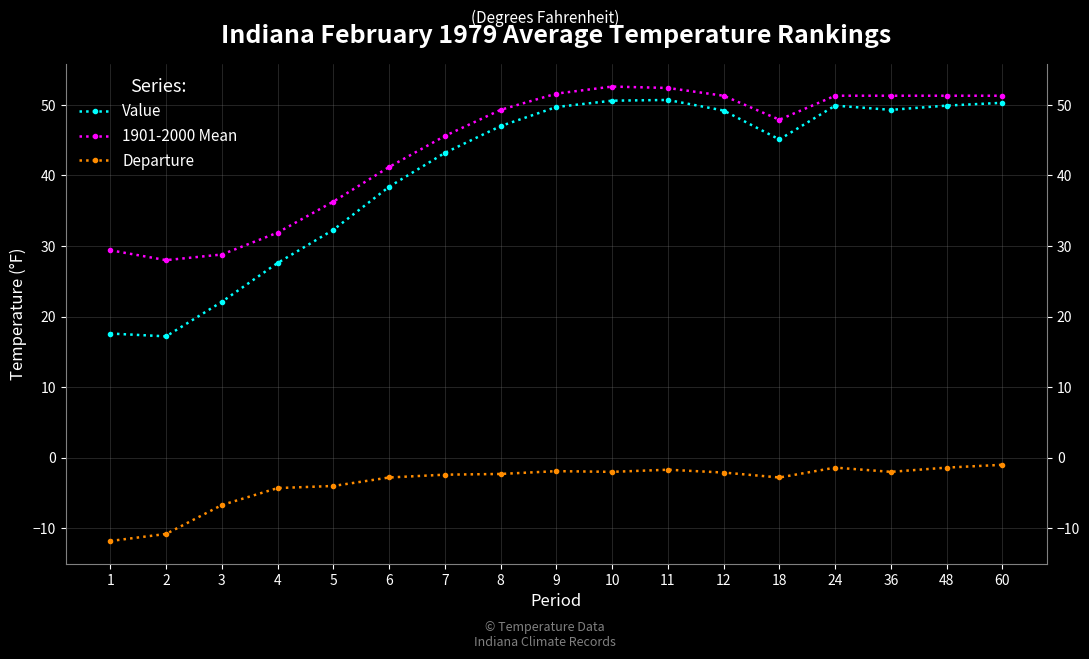

How many lines are shown in the chart?

3